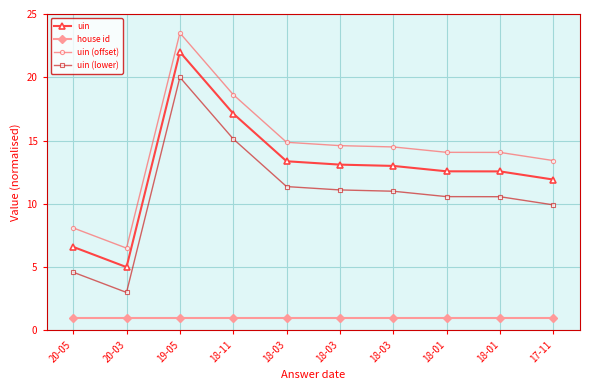

Which category has the lowest value across all series?

20-05